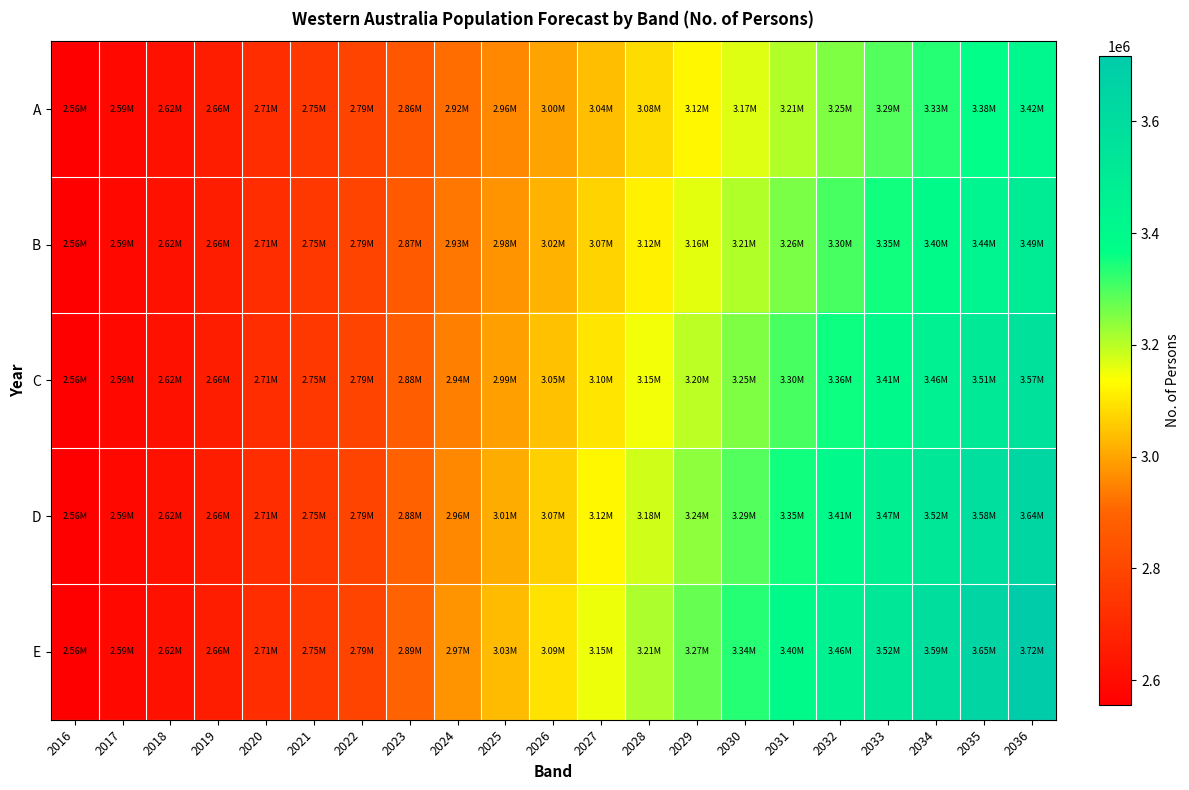

How many categories are shown in the chart?

21